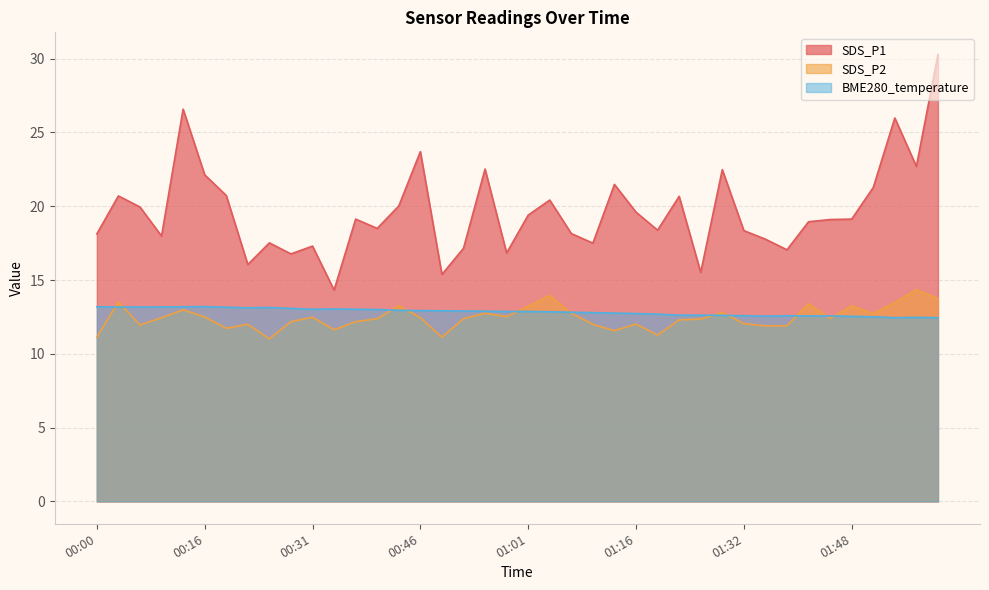

What is the average value of the SDS_P1 series?

19.6